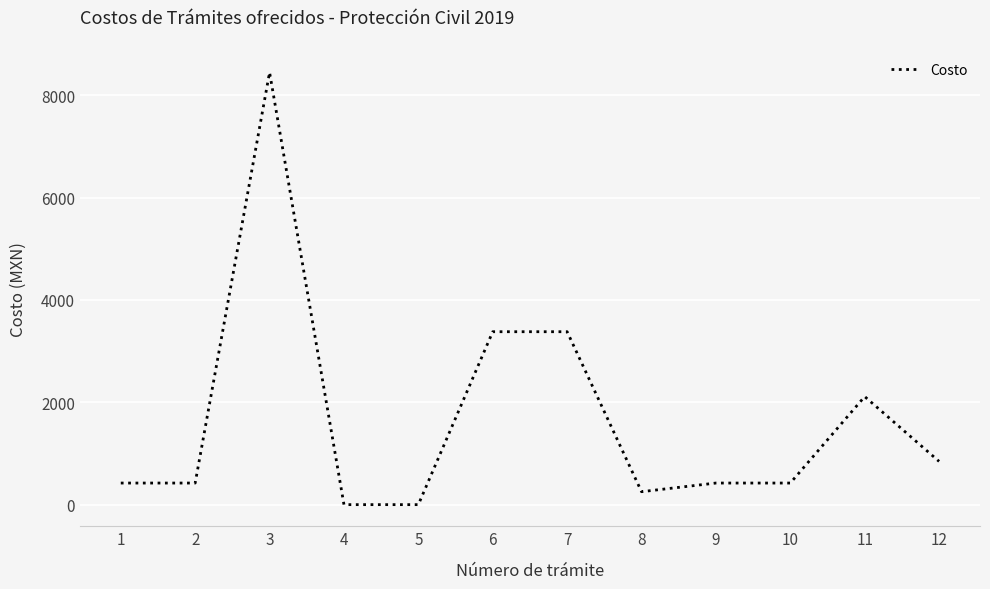

What is the difference between the maximum and minimum values?

8449.0